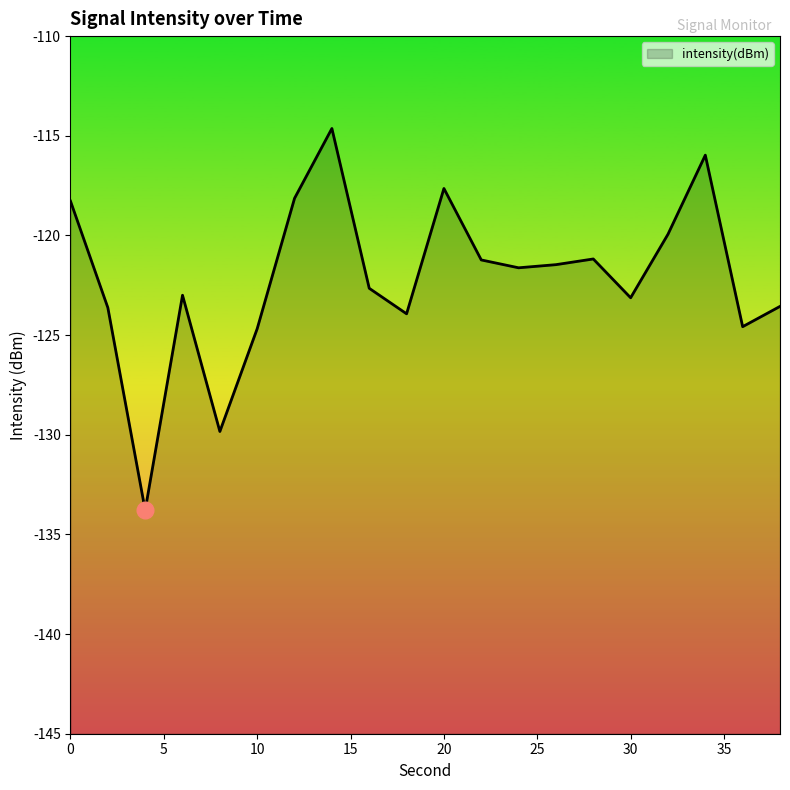

Rank the categories by value from highest to lowest.

14, 34, 20, 12, 0, 32, 28, 22, 26, 24, 16, 6, 30, 38, 2, 18, 36, 10, 8, 4